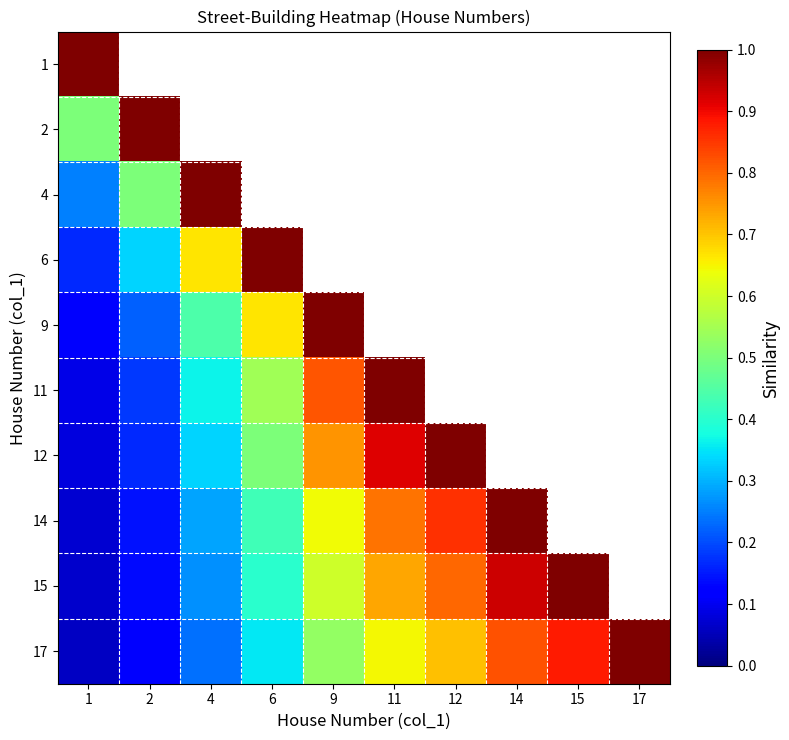

At how many categories does at least one series exceed 0?

10